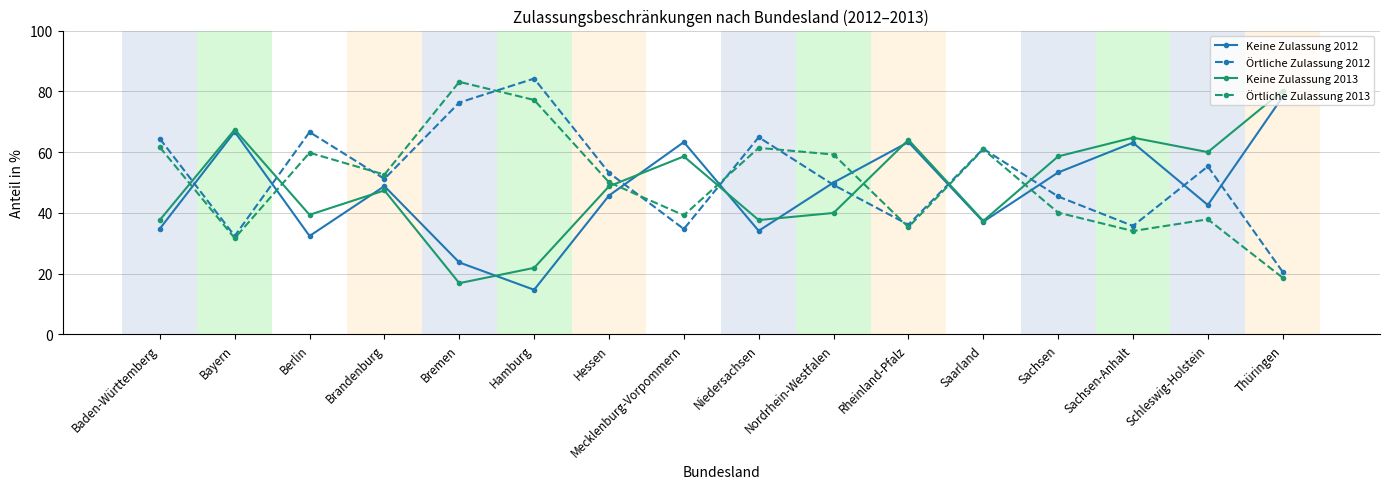

How many values in the Keine Zulassung 2012 series exceed 48?

8